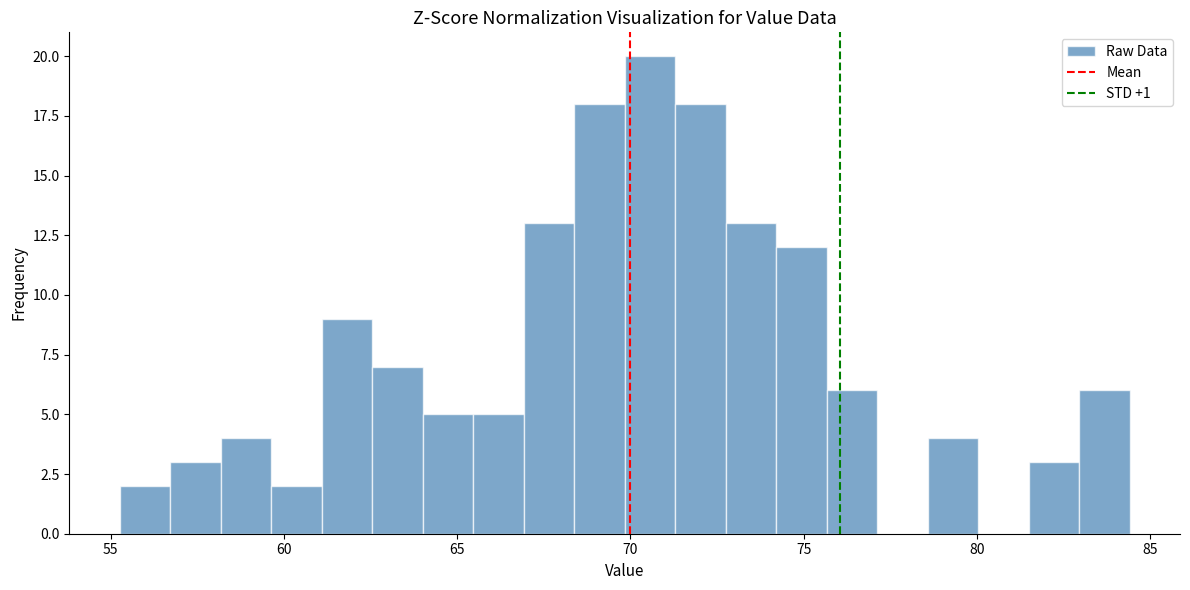

Around what value on the x-axis is the tallest bar? Give the approximate position of its centre, as read against the axis.

70.5